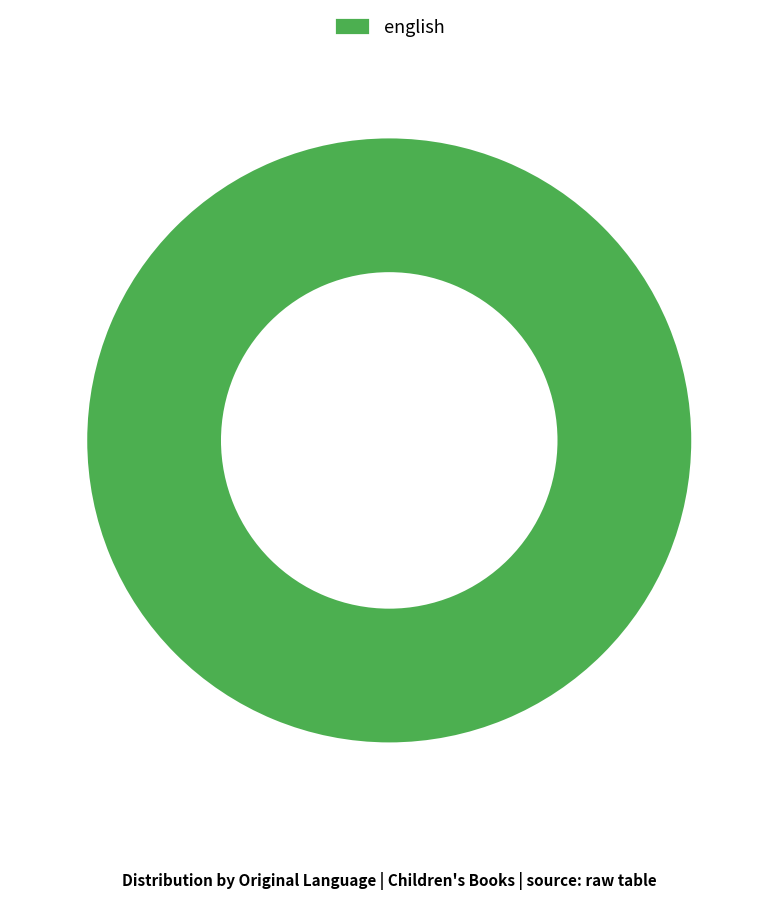

Which category accounts for the majority?

english